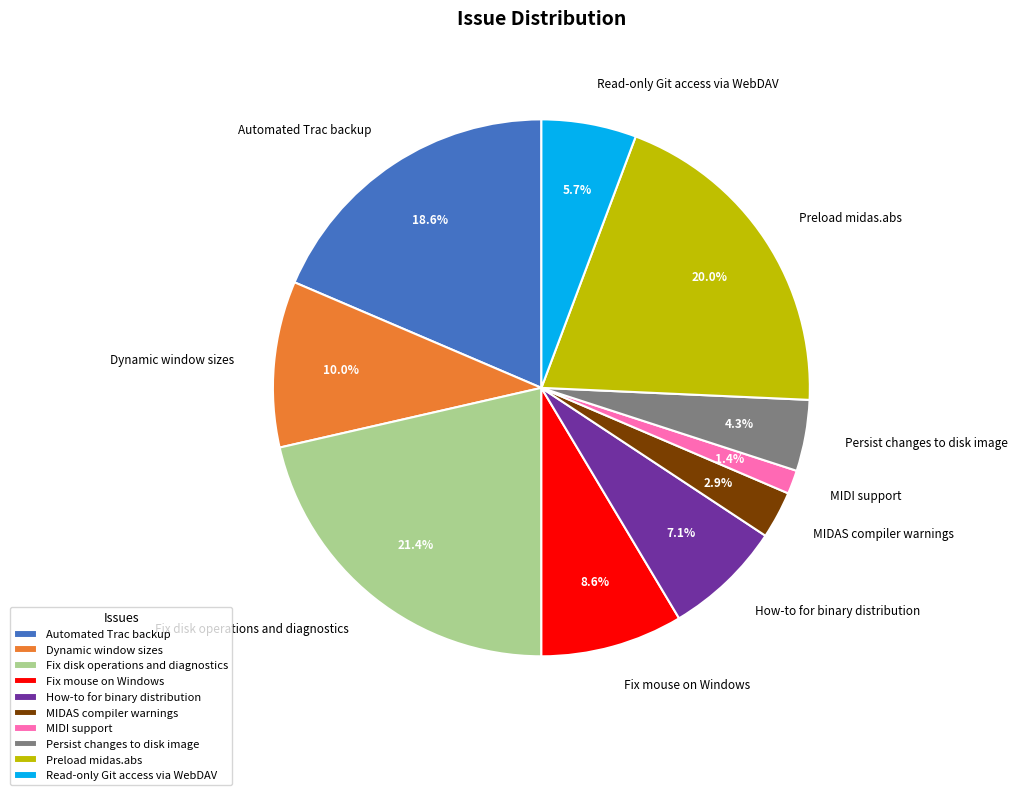

Approximately how many times larger is the value at Automated Trac backup compared to Fix mouse on Windows?

2.2